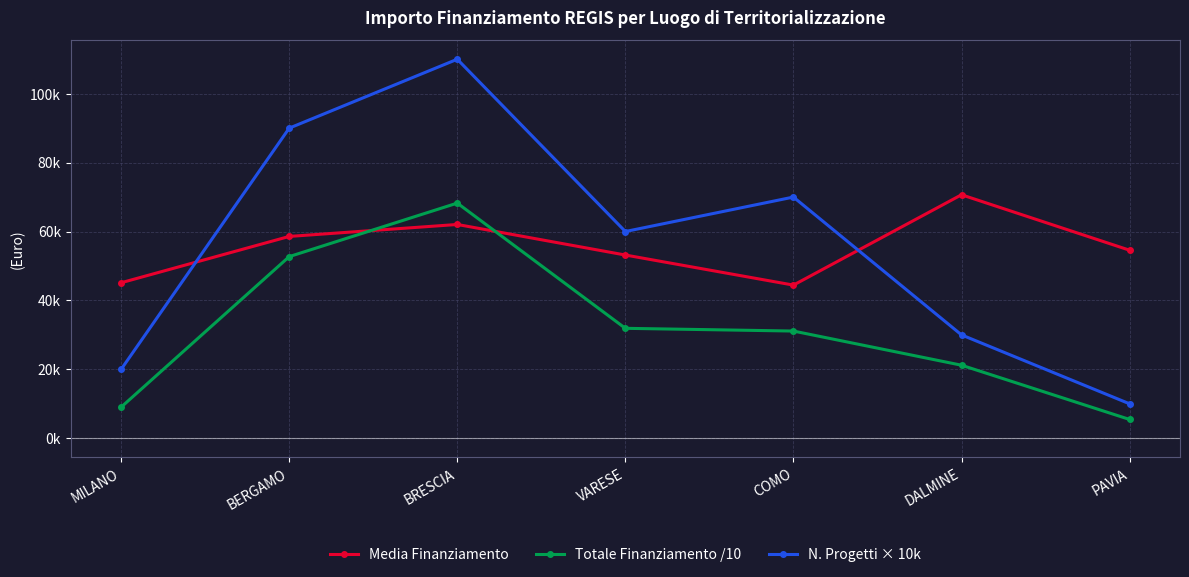

Which series has the widest spread of values?

N. Progetti × 10k